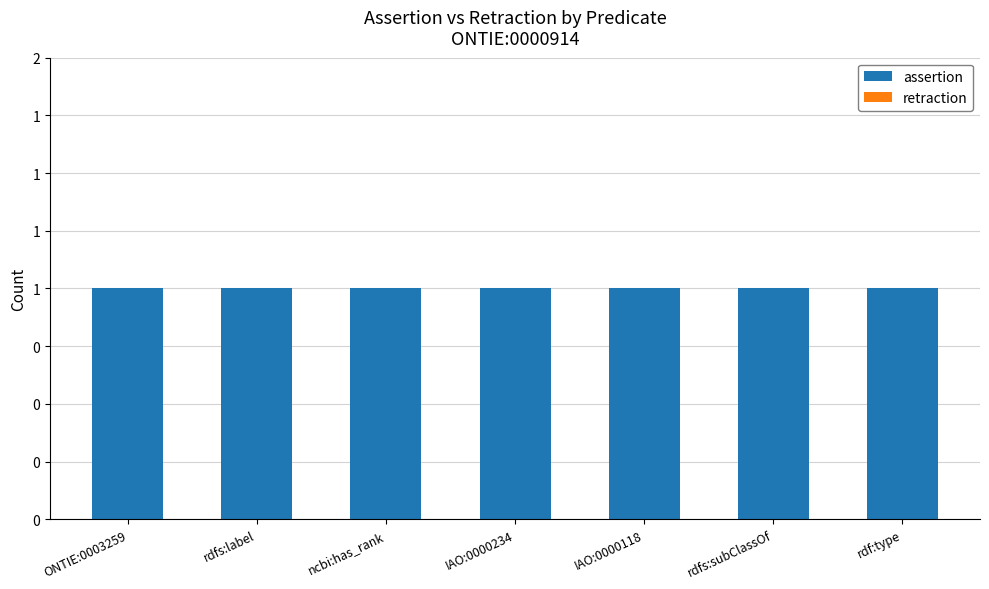

Reading right to left, extract all data points from this chart.

assertion: rdf:type=1	rdfs:subClassOf=1	IAO:0000118=1	IAO:0000234=1	ncbi:has_rank=1	rdfs:label=1	ONTIE:0003259=1
retraction: rdf:type=0	rdfs:subClassOf=0	IAO:0000118=0	IAO:0000234=0	ncbi:has_rank=0	rdfs:label=0	ONTIE:0003259=0